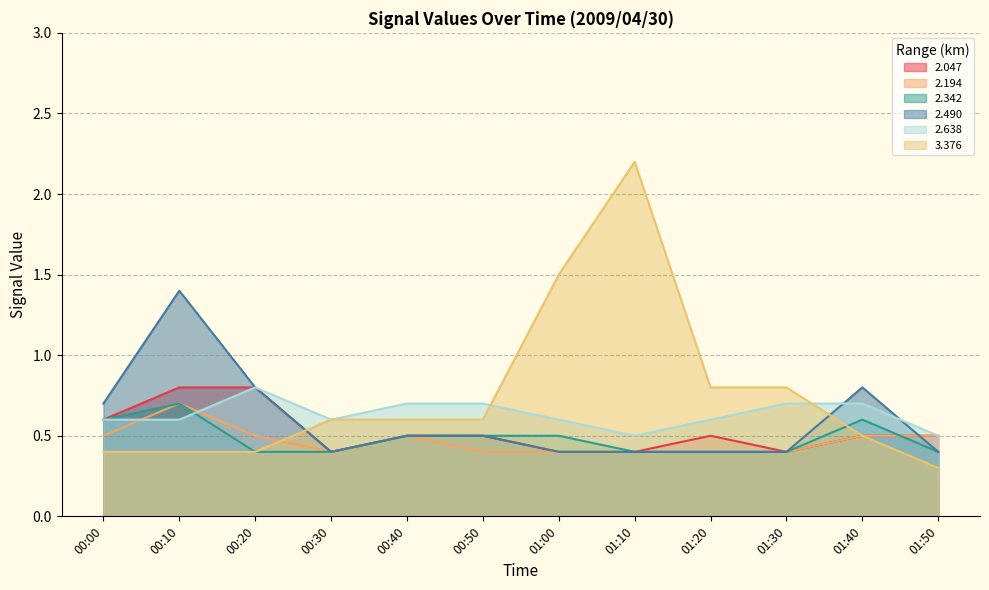

What is the difference between the maximum and minimum values in the 2.342 series?

0.3